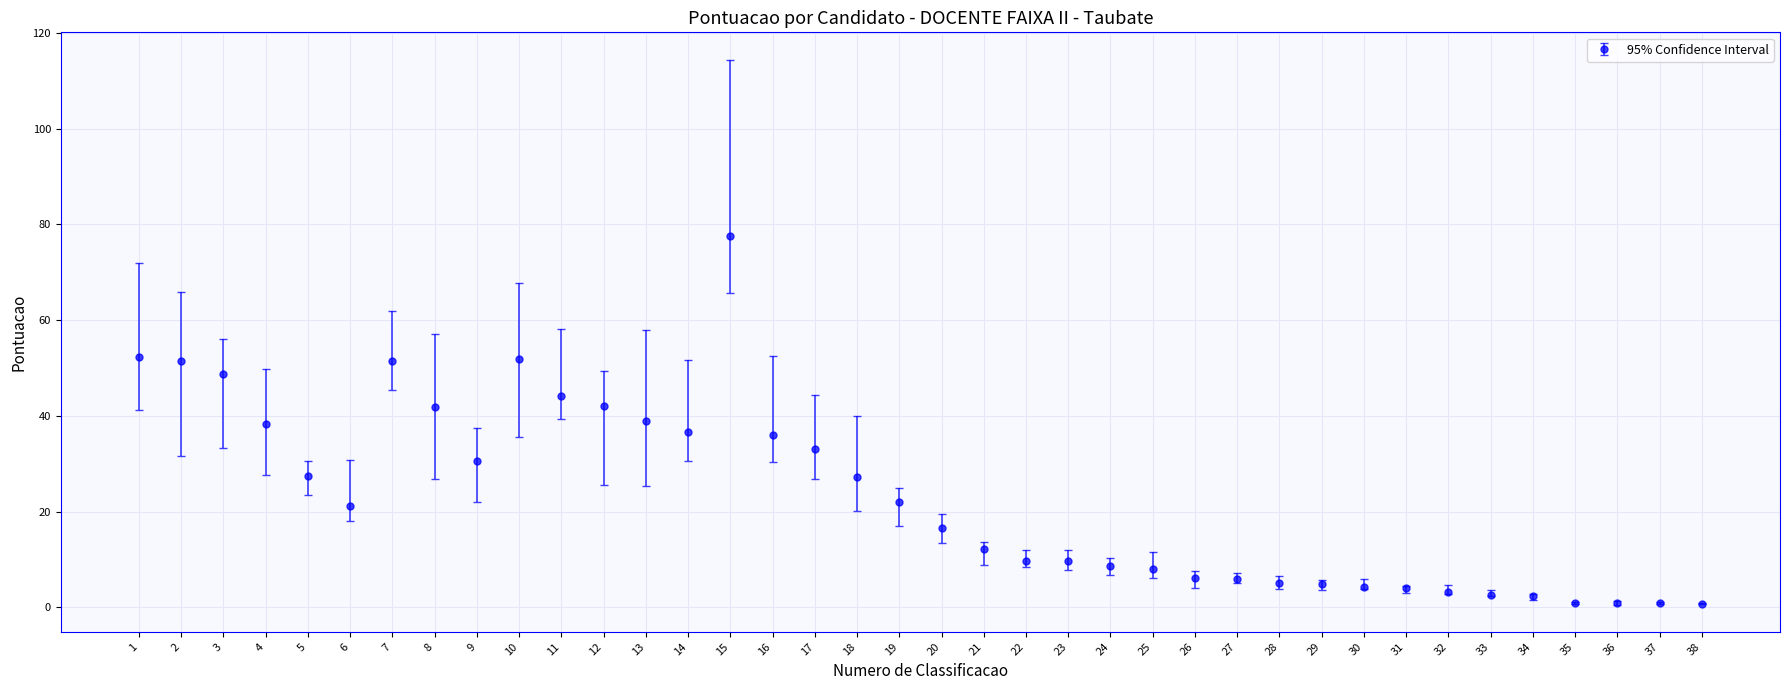

What is the difference between the maximum and second lowest values?

76.8